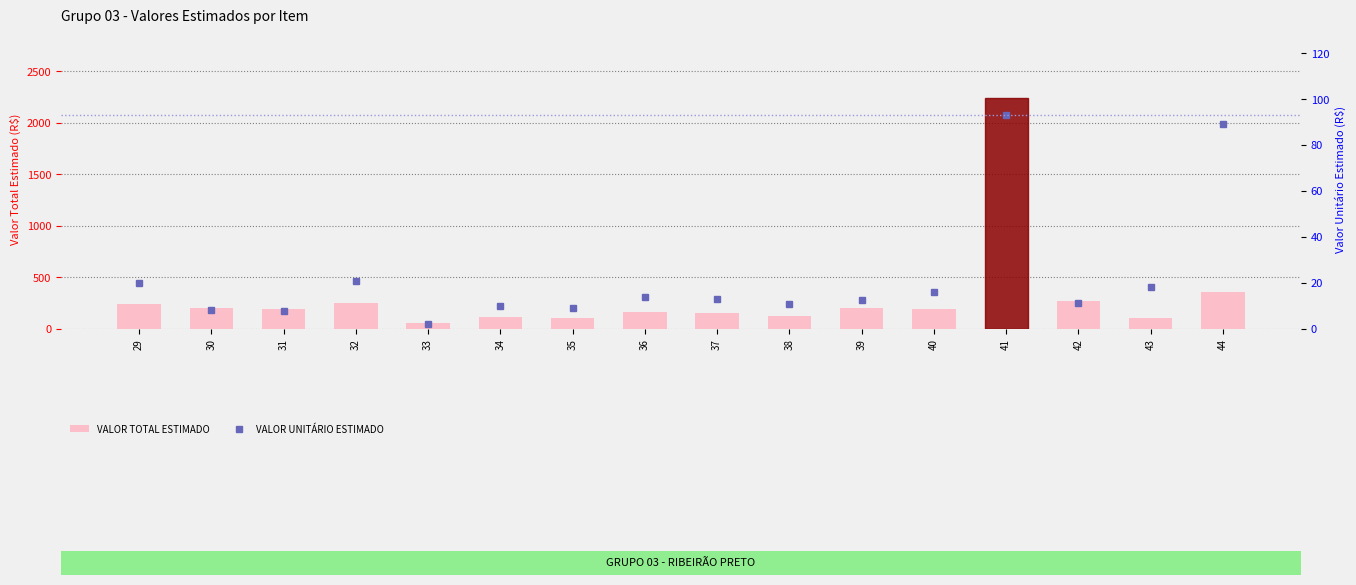

Where is VALOR UNITÁRIO ESTIMADO nearest to the value 47?

32